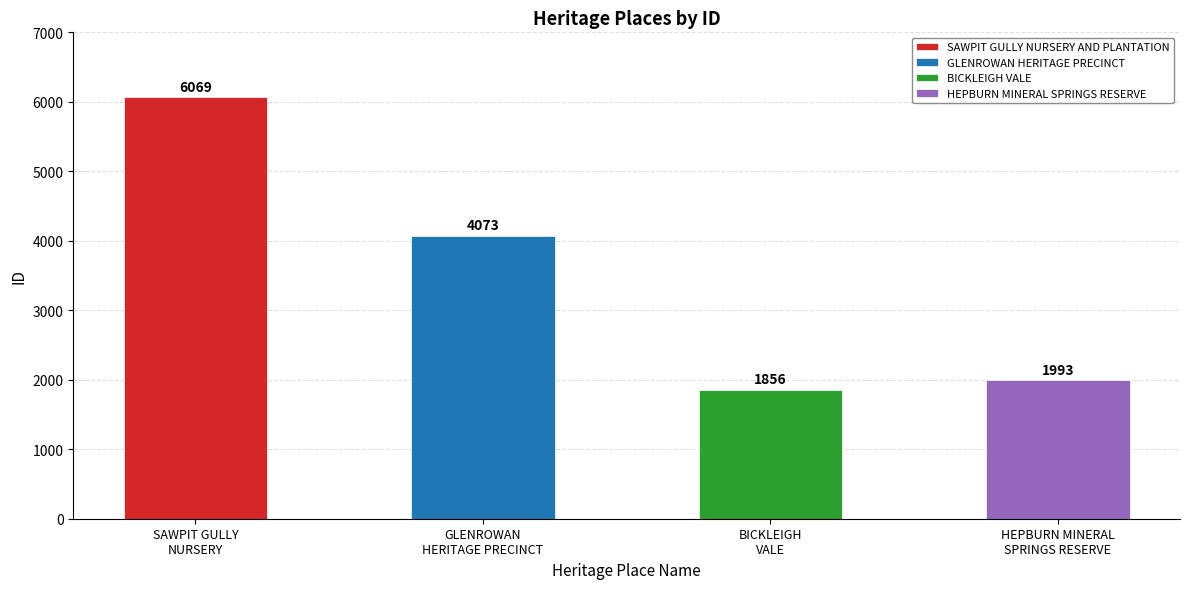

How many categories are shown in the chart?

4